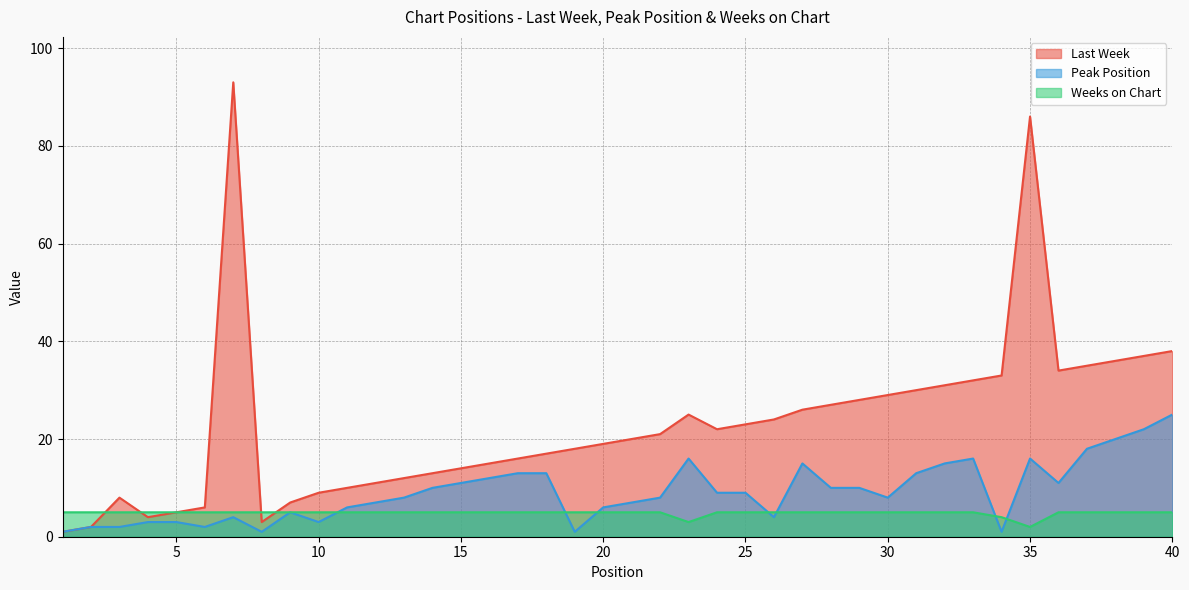

Between 3 and 4, which series saw the biggest shift?

Last Week